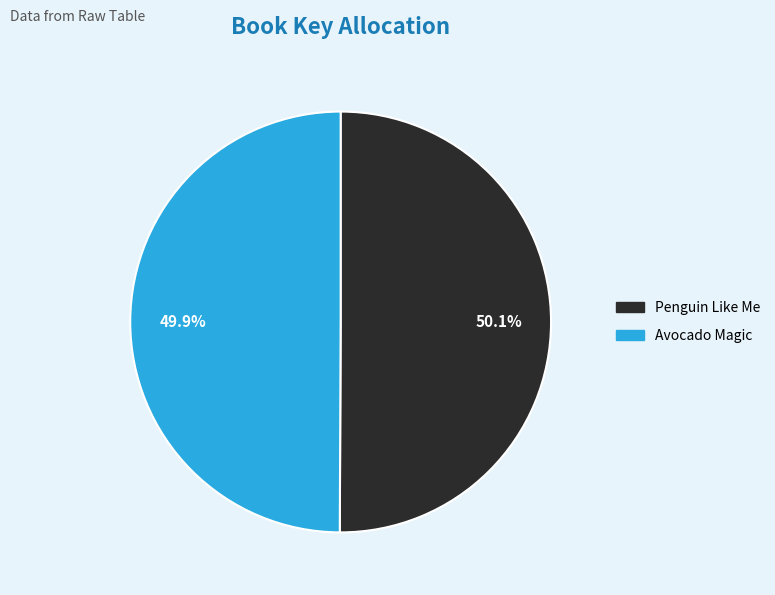

Count the number of slices in the pie.

2